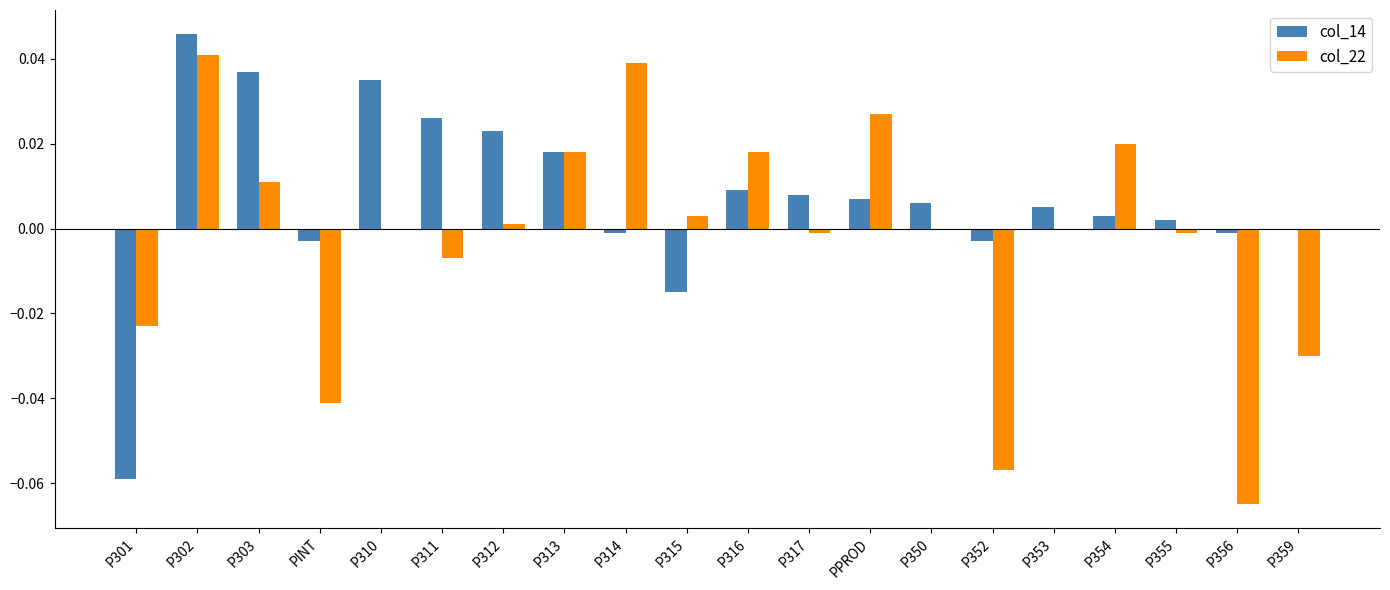

Which series has the largest range (max minus min)?

col_22